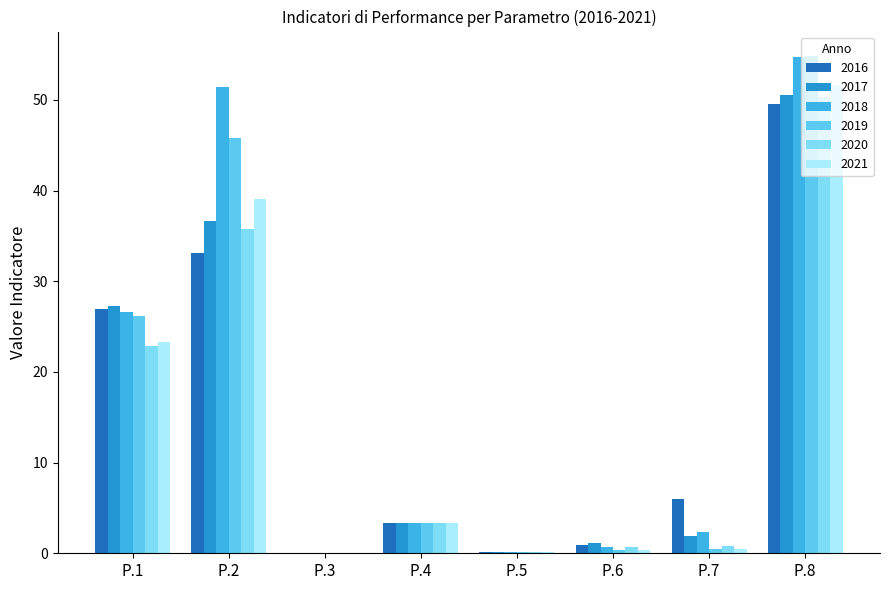

The 2019 series shows 0.2 at P.5. True or false?

True